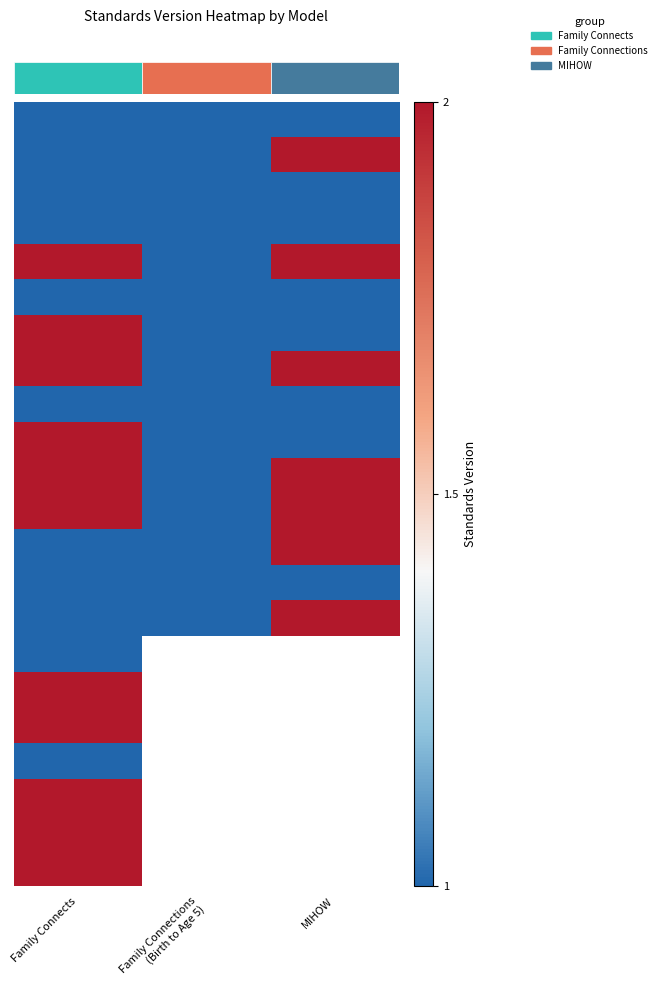

At which category is the sum across all series the highest?

Family Connects